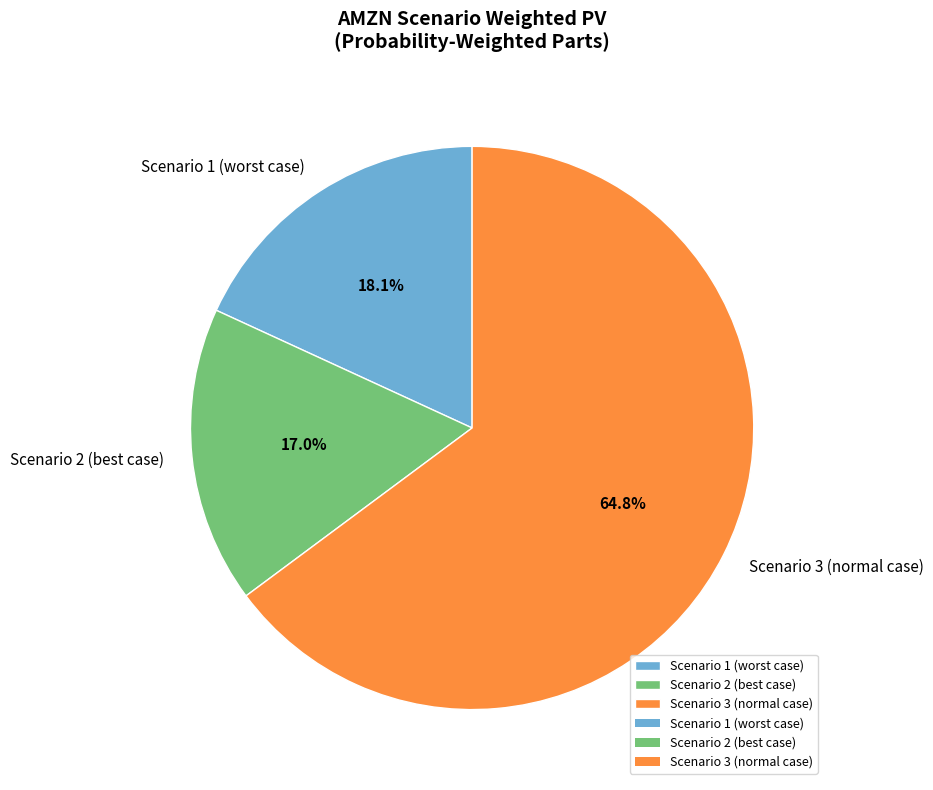

Count the number of slices in the pie.

3